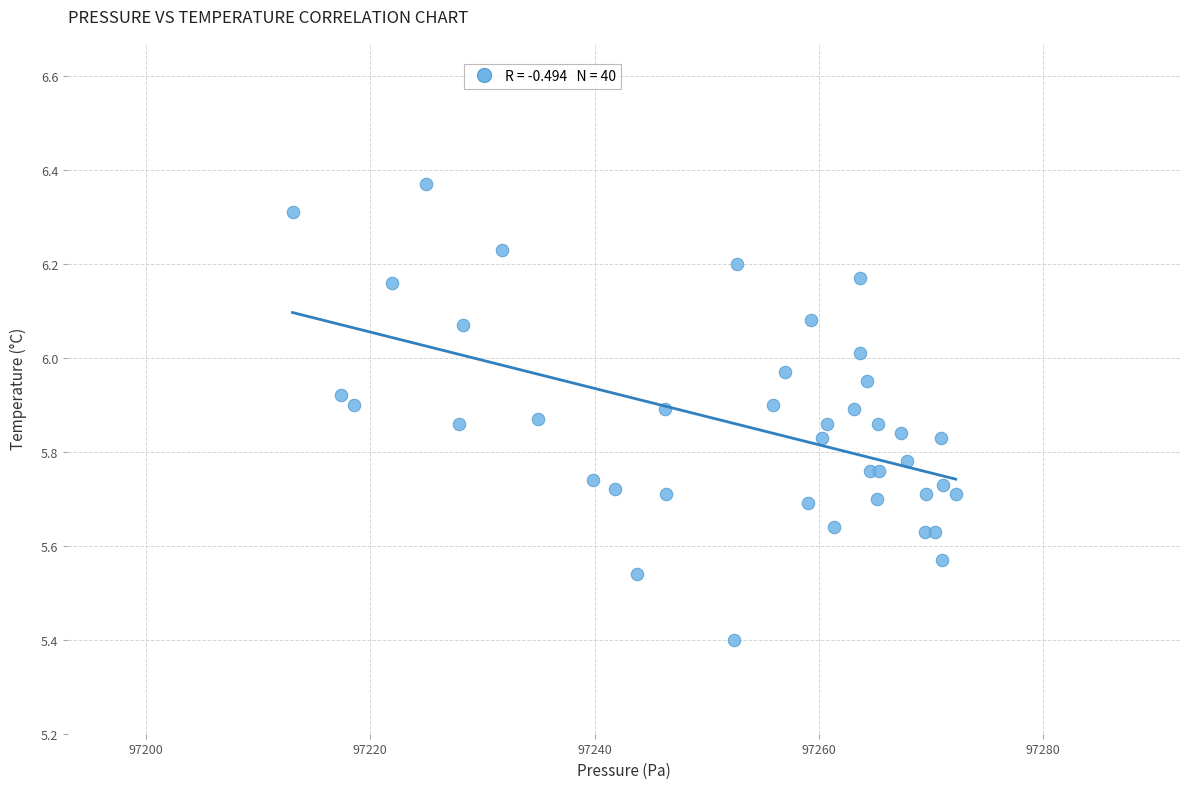

What Y value in the scatter plot is closest to 5?

5.4